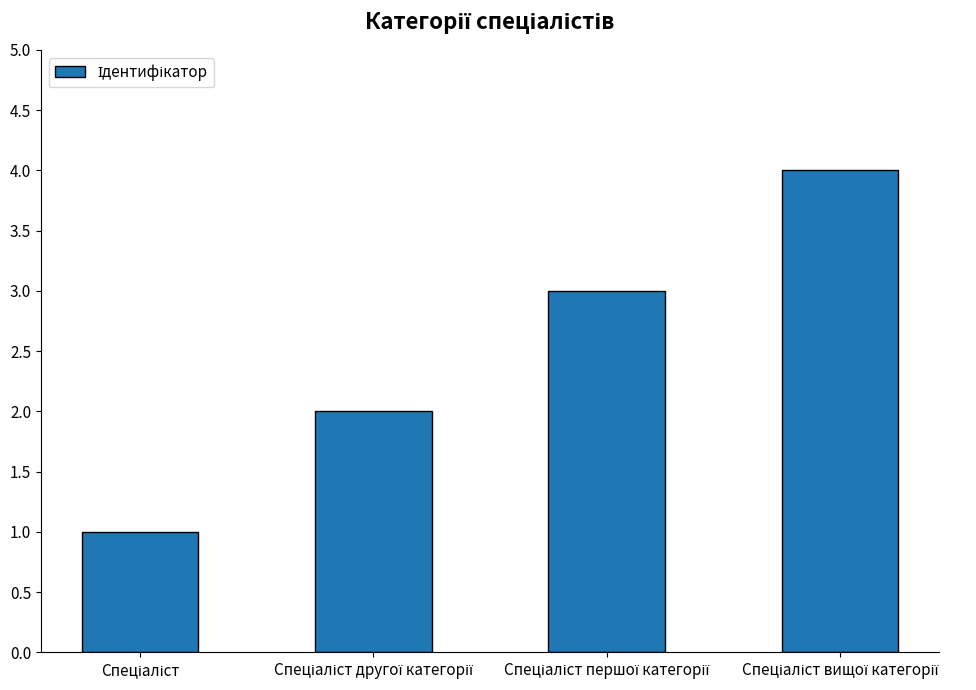

What is the maximum value shown in the chart?

4